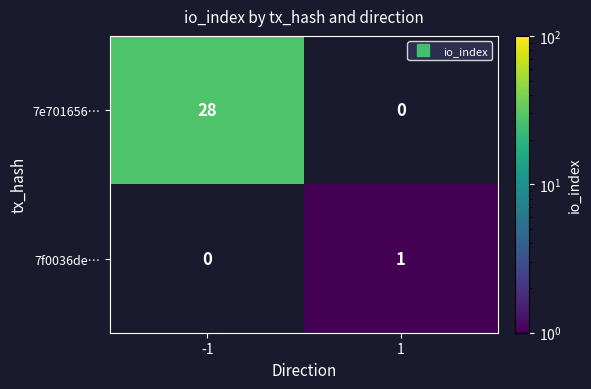

True or false: 7f0036de… has a value of 1.4 at 1.

False